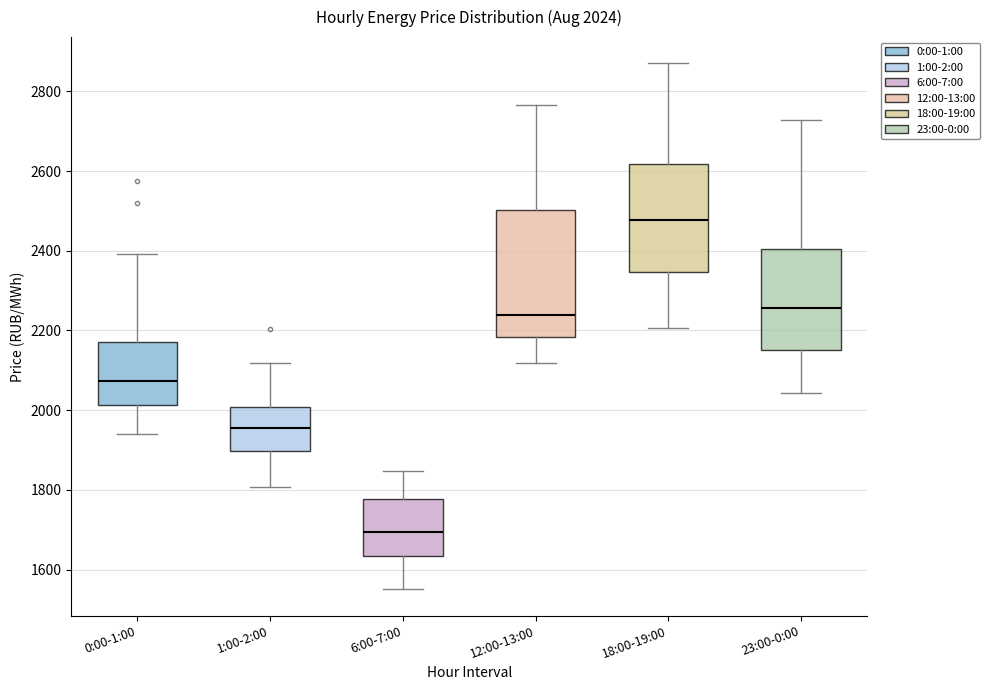

Which box is the tallest, from its lower edge to its upper edge?

12:00-13:00